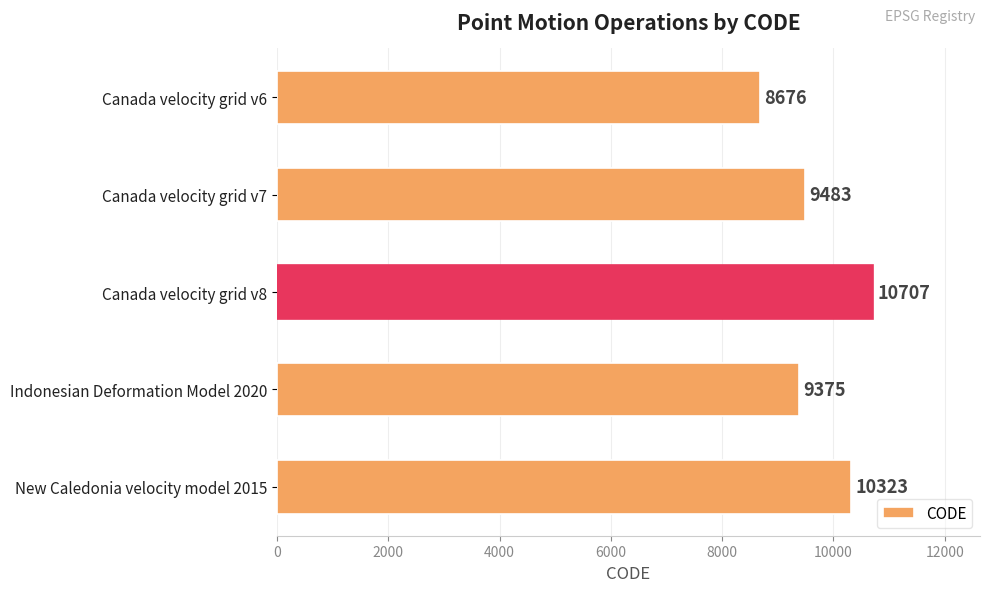

What is the difference between the second highest and second lowest values?

948